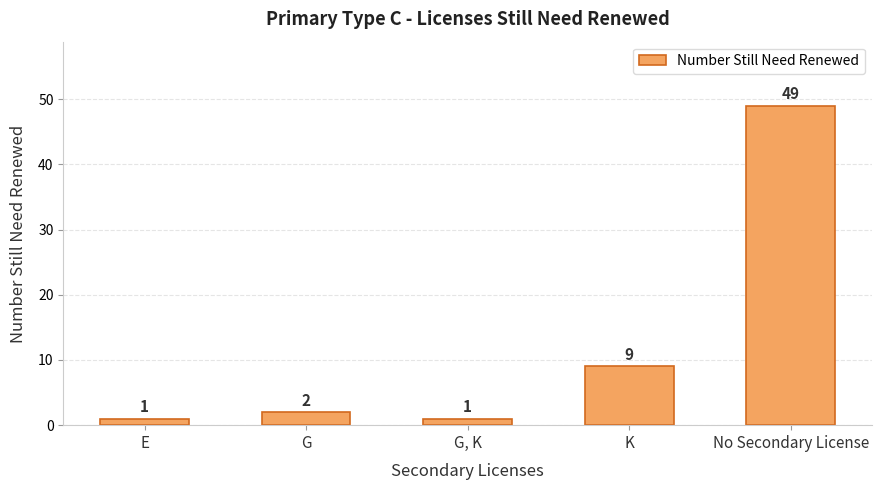

How many data points are less than 2?

2